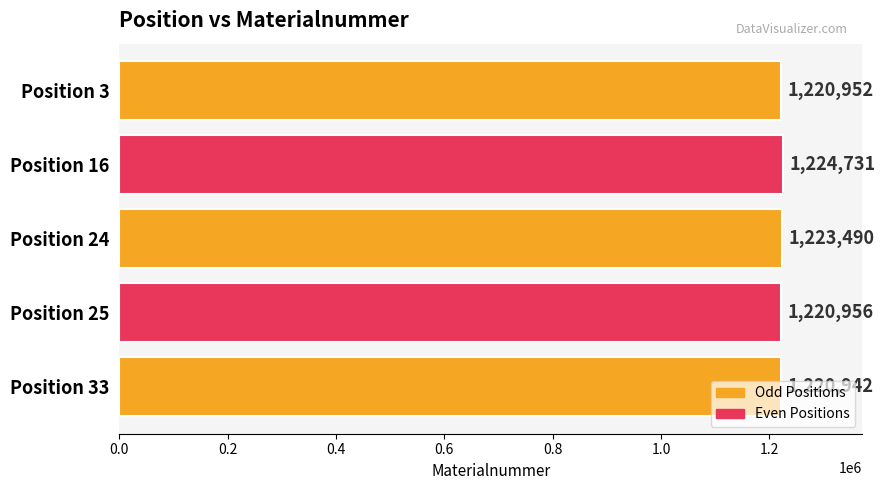

List the labels in order of value, smallest first.

Position 33, Position 3, Position 25, Position 24, Position 16